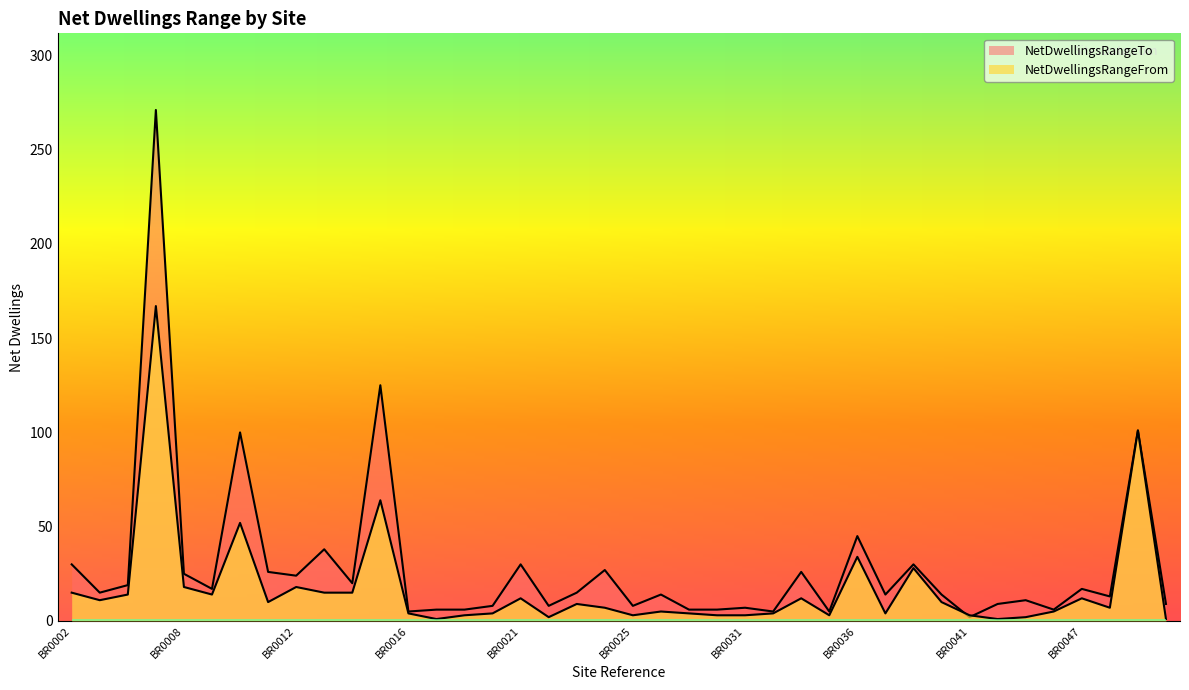

Rank the series at BR0015 from highest to lowest value.

NetDwellingsRangeTo, NetDwellingsRangeFrom